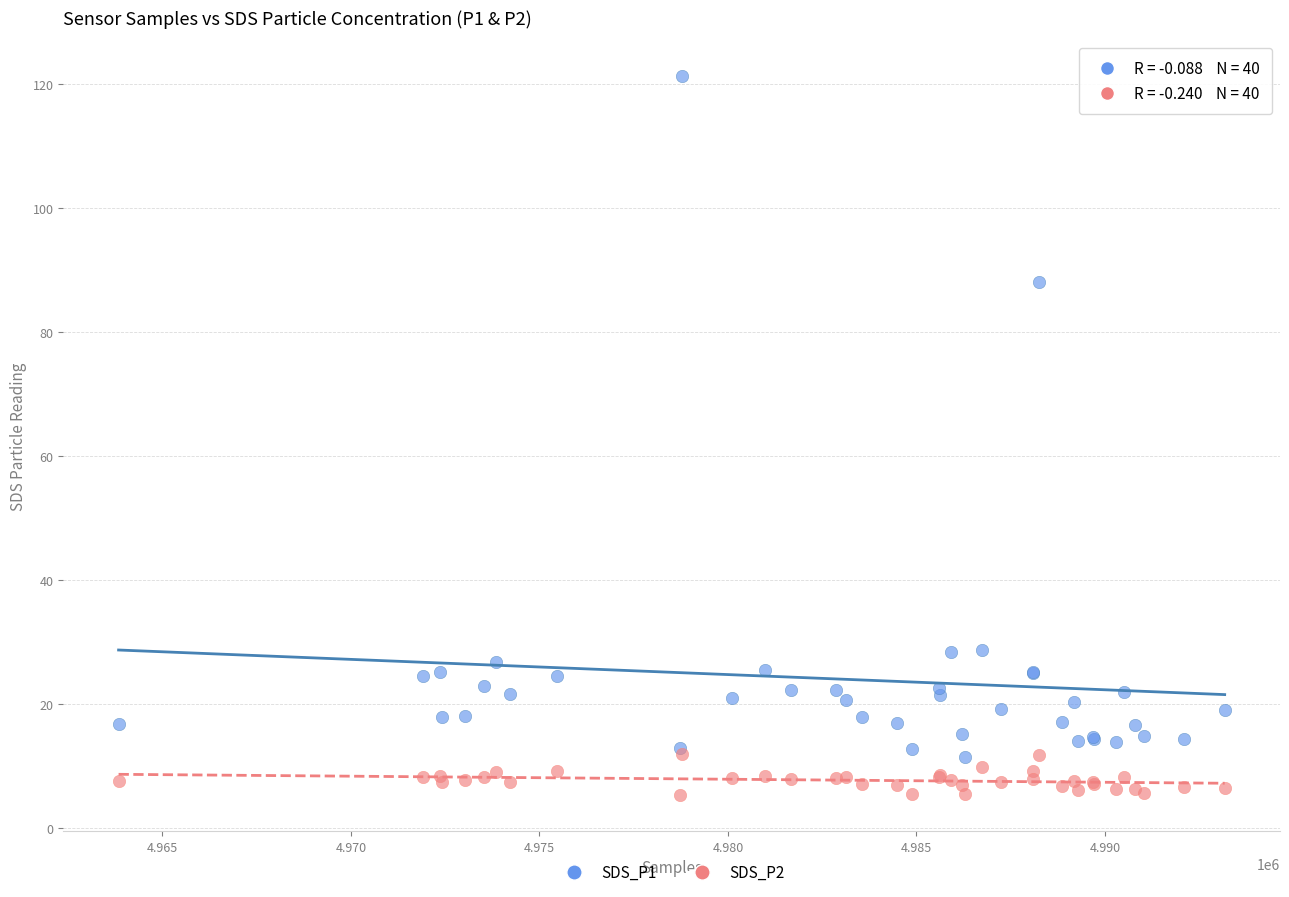

Across all series, what Y value is closest to 63?

88.1